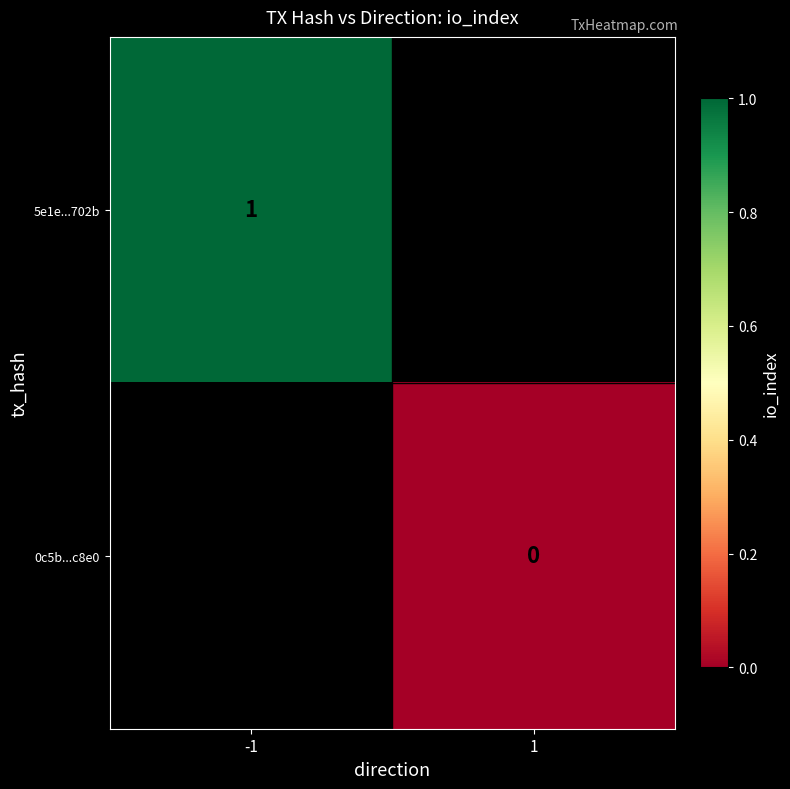

Is it true that 5e1e...702b equals 1 at -1?

True